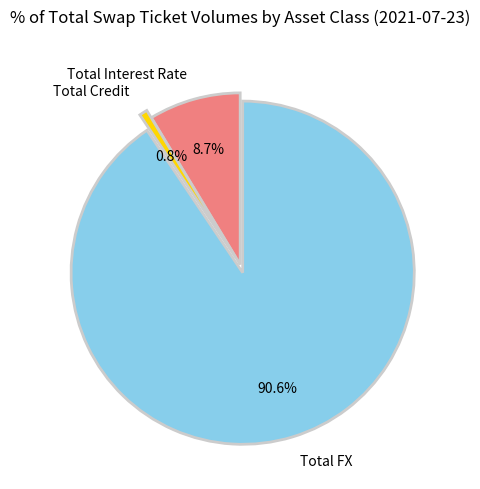

How much of the chart is everything except Total Interest Rate?

91.3%